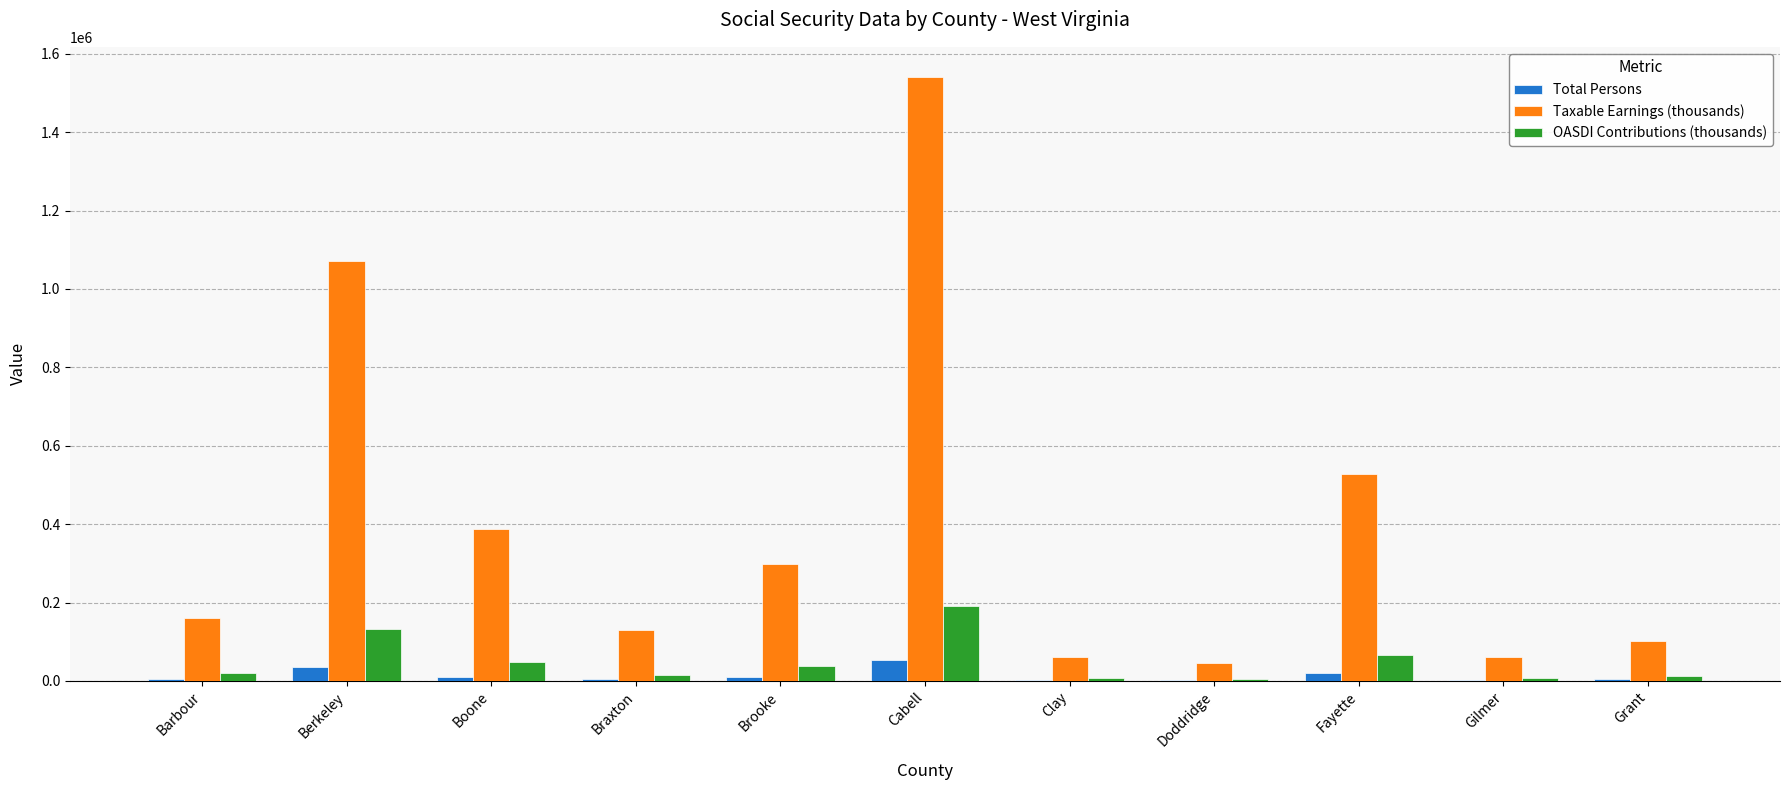

The value of OASDI Contributions (thousands) at Cabell is 313396. True or false?

False